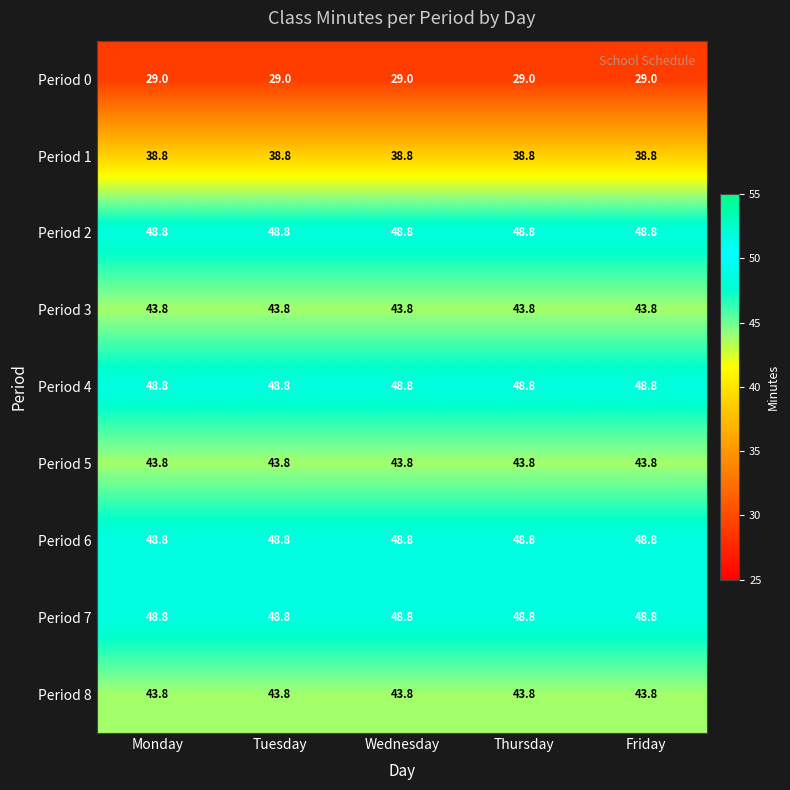

What is the total value across all series at Wednesday?

394.4